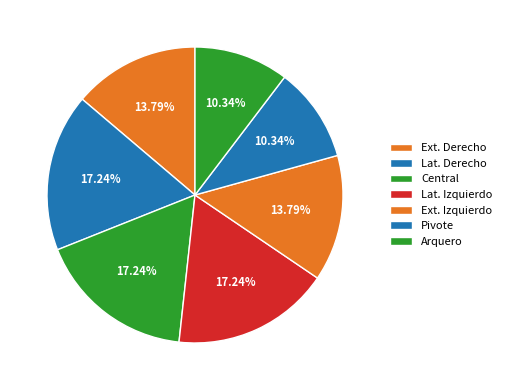

Rank the categories by value from highest to lowest.

Lat. Derecho, Central, Lat. Izquierdo, Ext. Derecho, Ext. Izquierdo, Pivote, Arquero